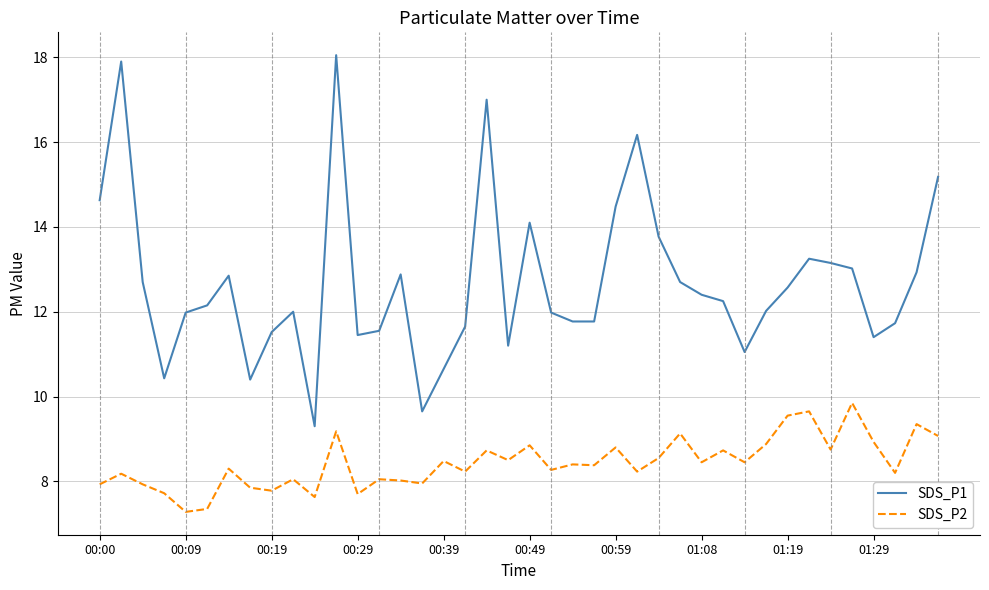

Is this an area chart (filled region under the line)?

No